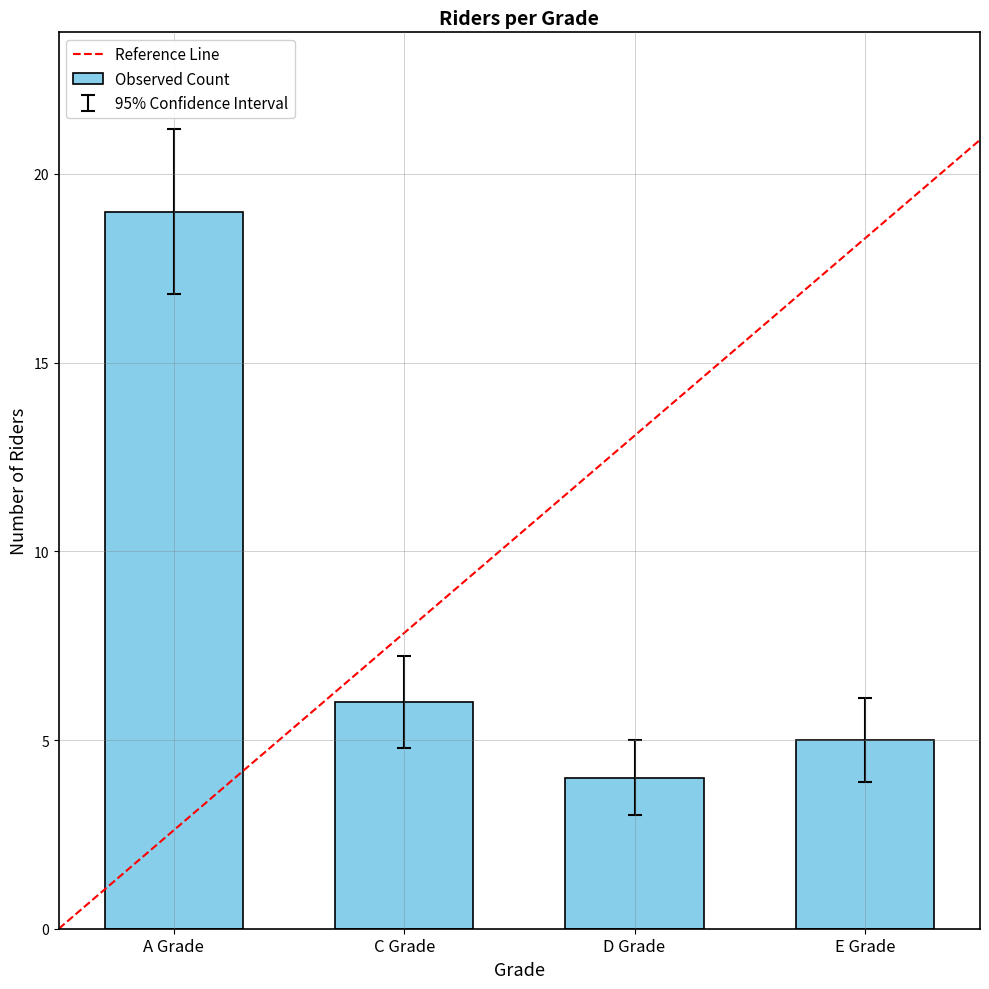

What is the ratio of the value at D Grade to the value at A Grade?

0.2